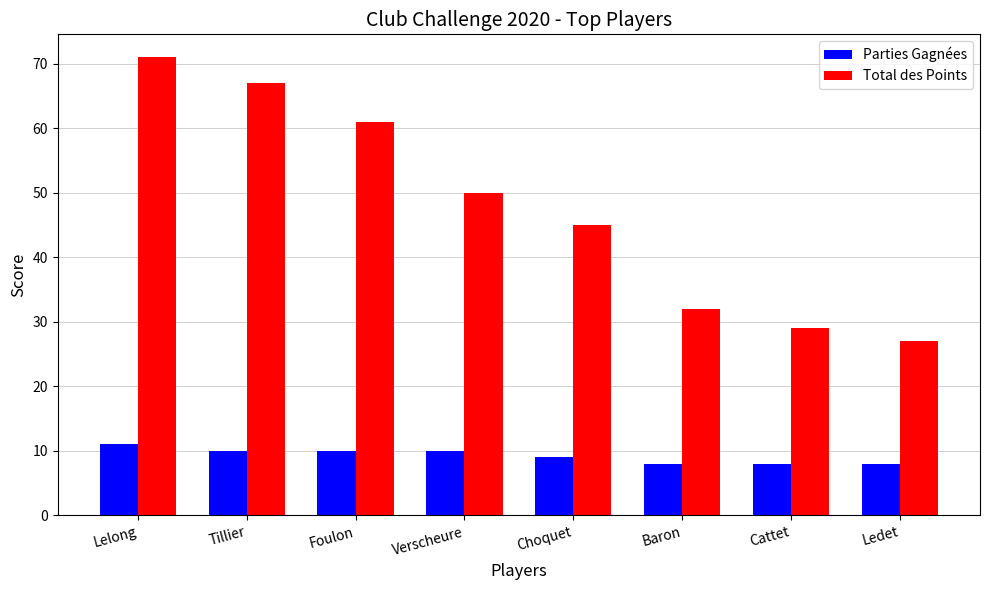

Is it true that Parties Gagnées equals 3 at Ledet?

False